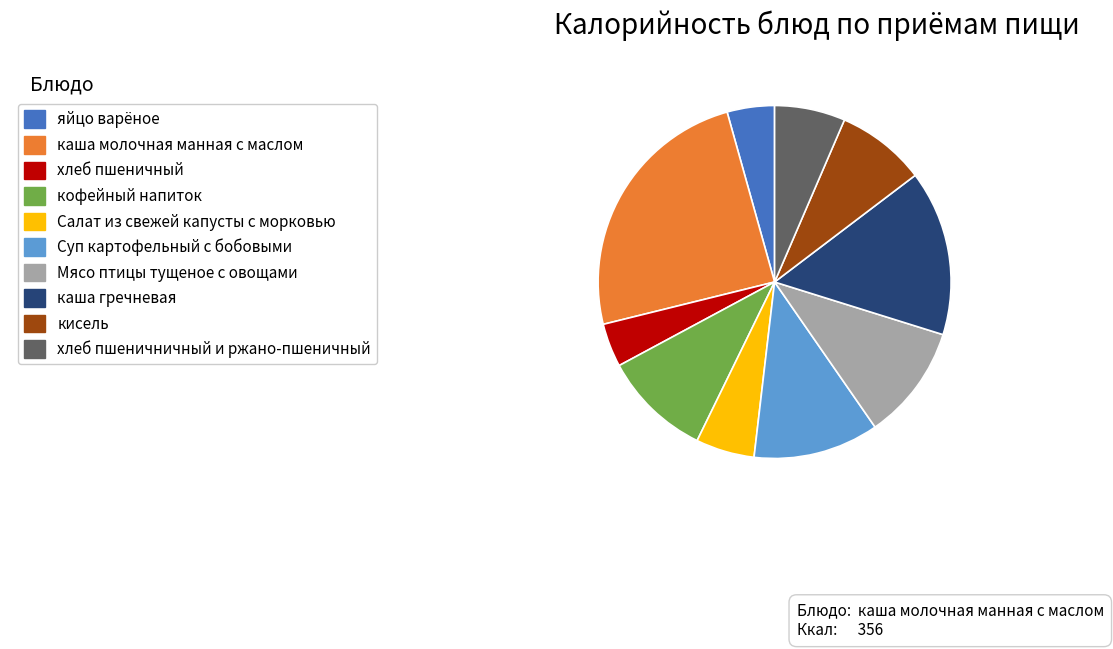

Does any single category account for the majority?

No